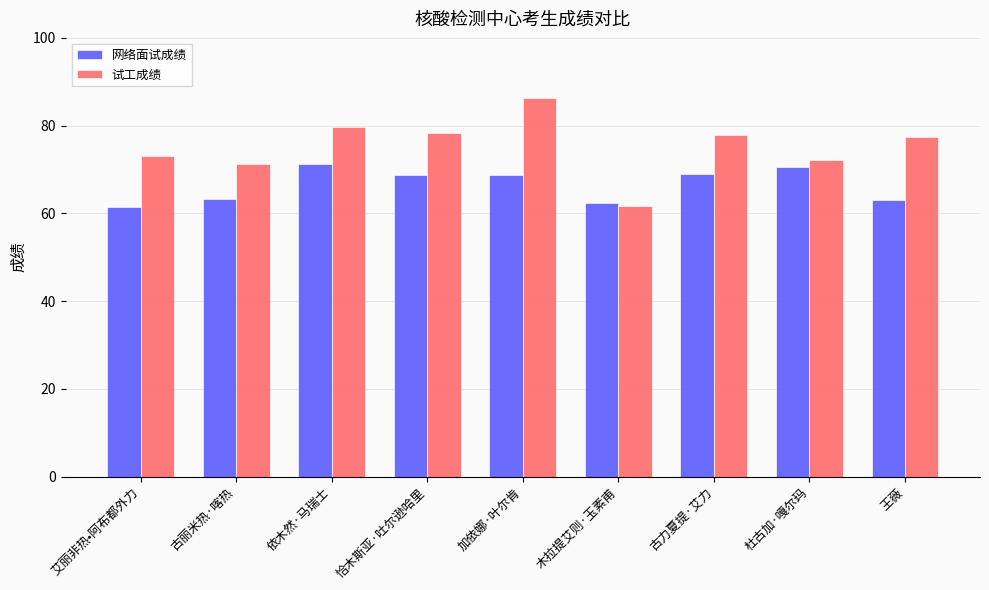

At which category does the chart reach its peak across all series?

加依娜·叶尔肯